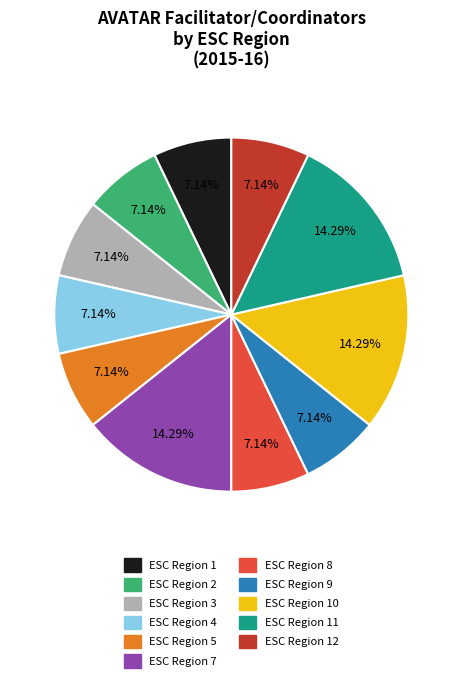

Is there a majority slice in this chart?

No